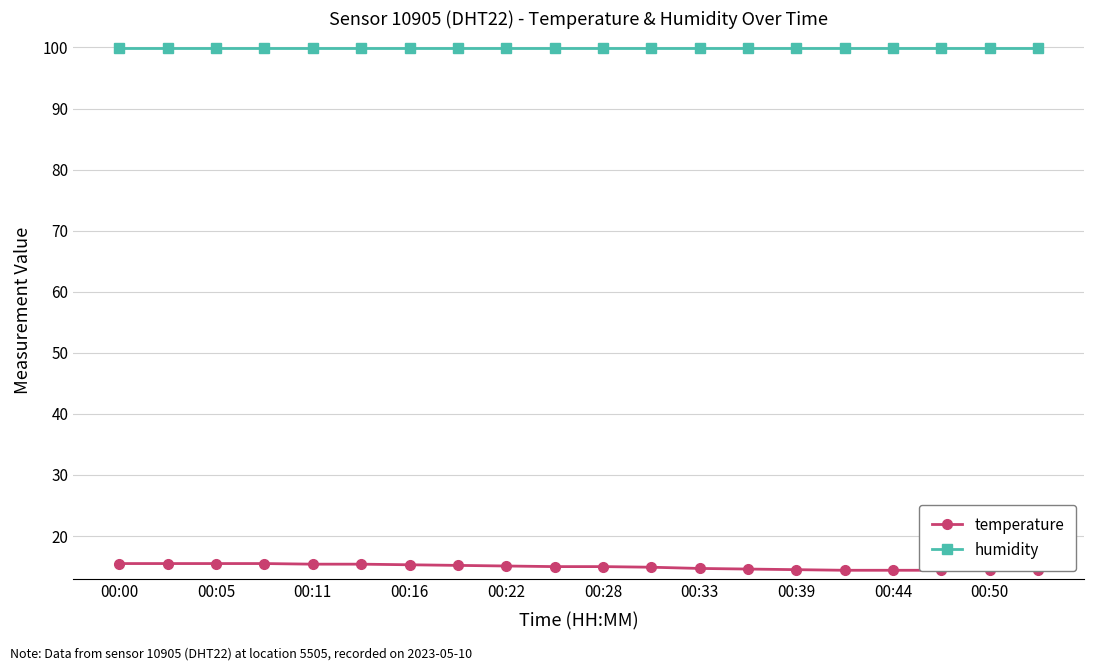

What are all the series names shown in the legend?

temperature, humidity